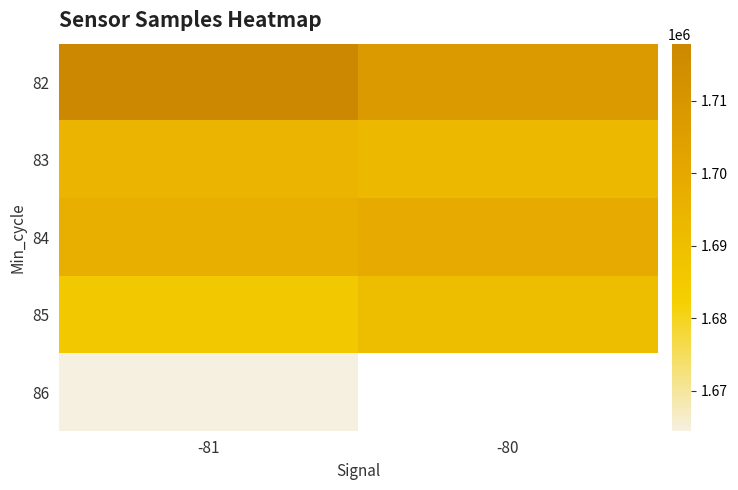

How many data points in 83 are above 1694407?

1